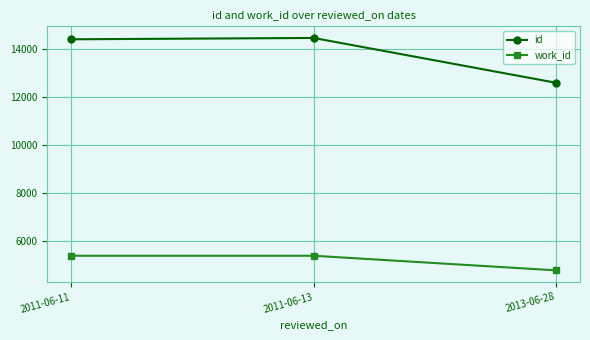

At how many categories does at least one series exceed 8428?

3